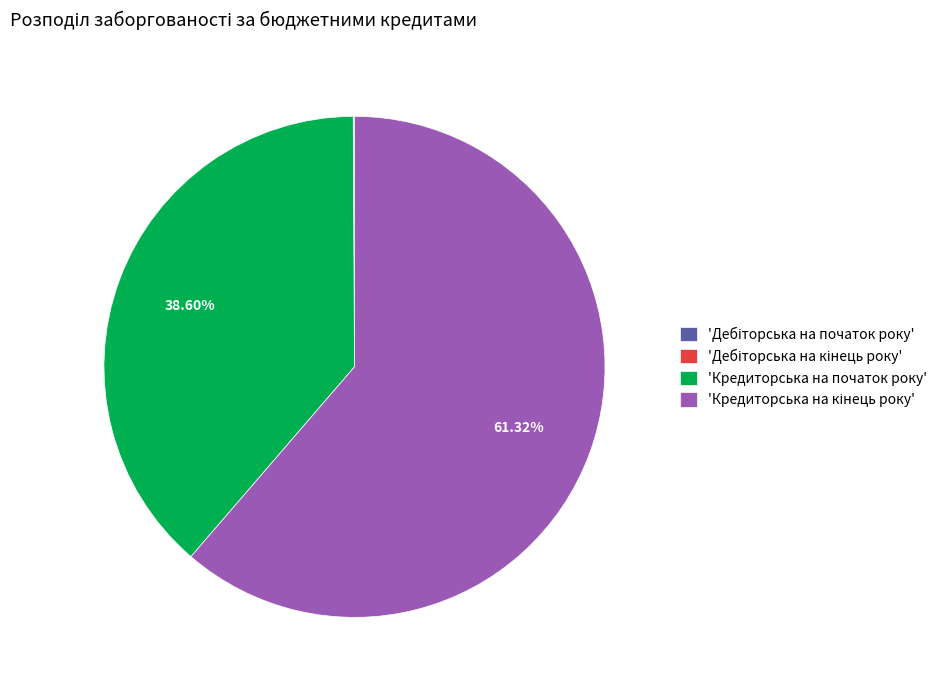

Does any single category account for the majority?

Yes